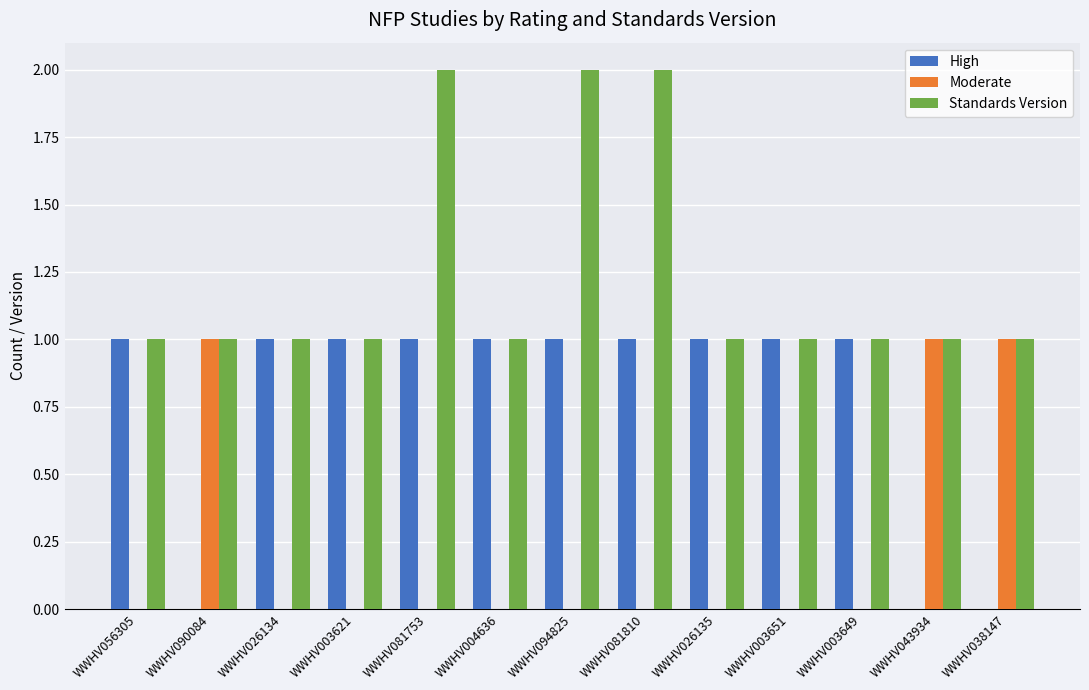

What is the highest value of the Standards Version series?

2